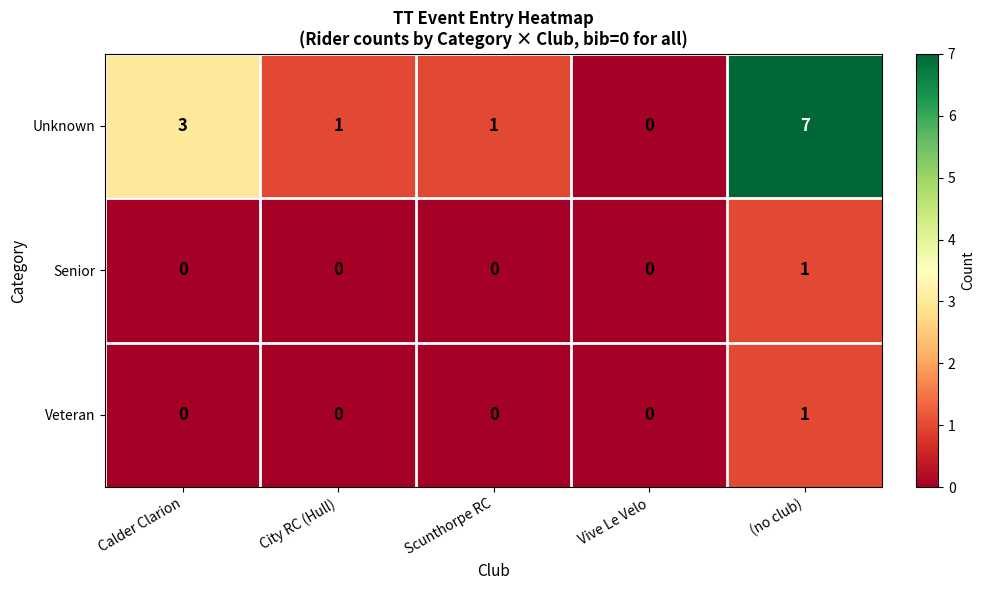

Count the number of data series in this chart.

3